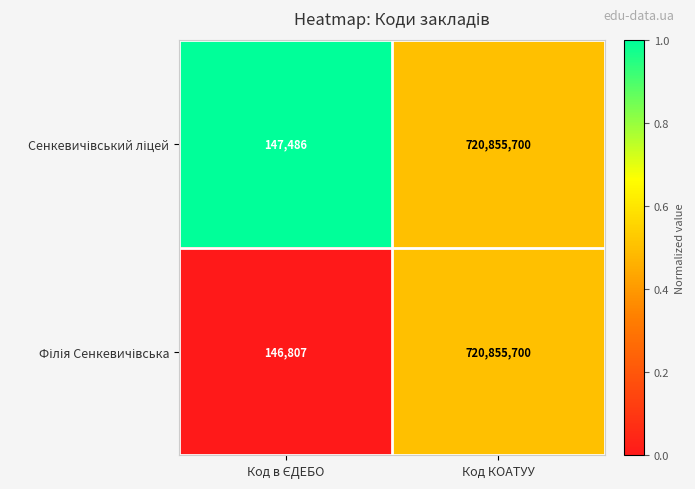

How many categories are shown in the chart?

2